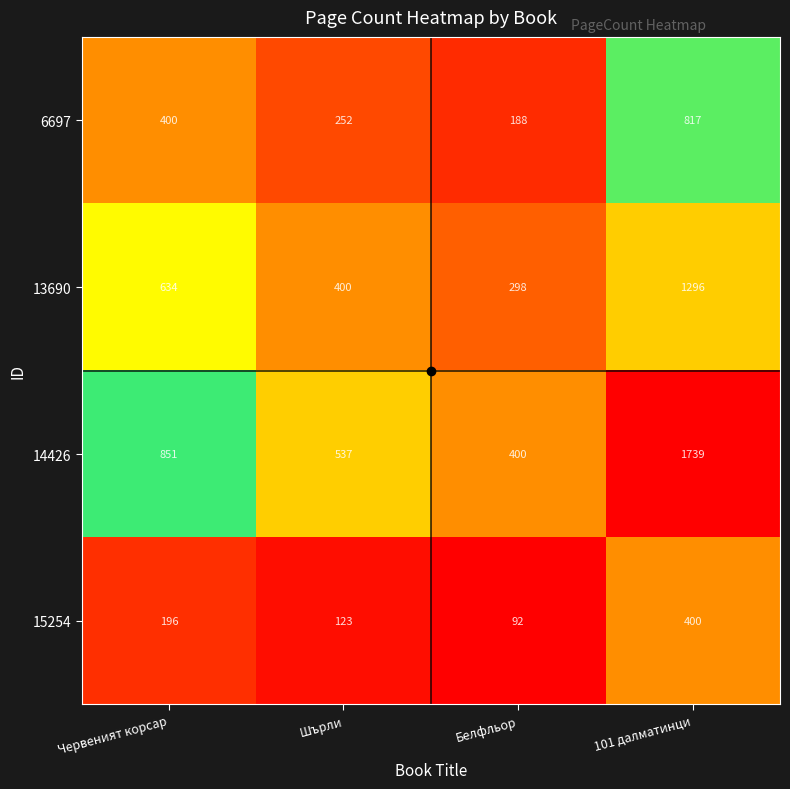

True or false: 13690 has a value of 103 at Шърли.

False